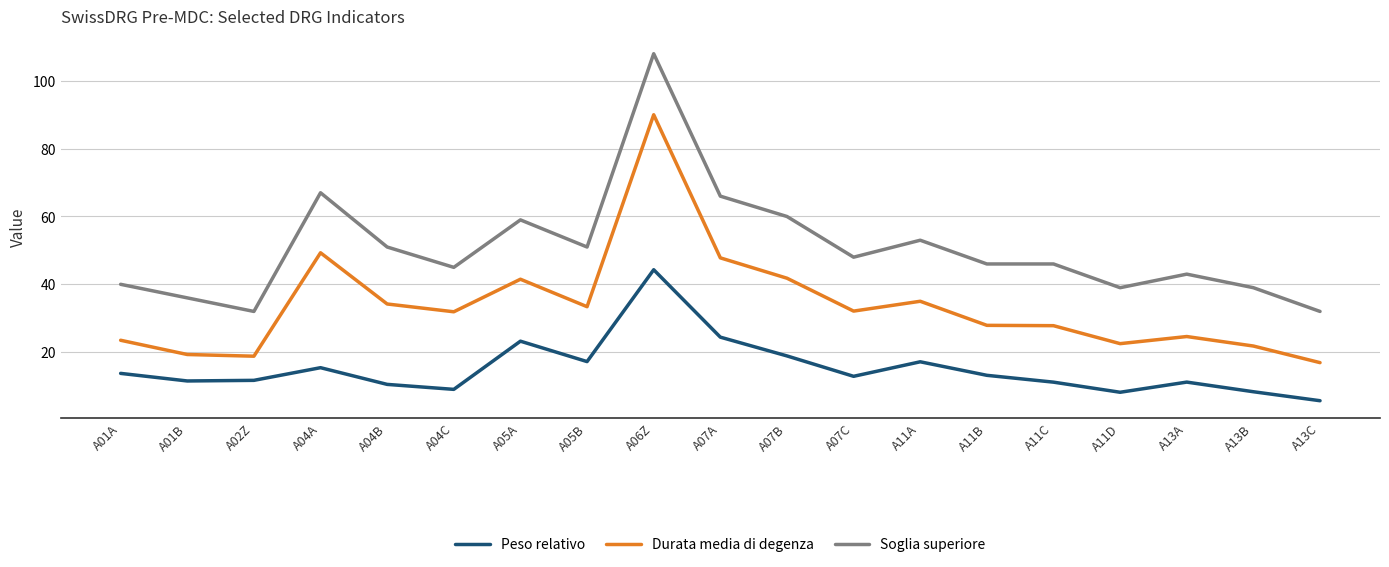

What is the difference between the maximum and minimum values in the Peso relativo series?

38.6